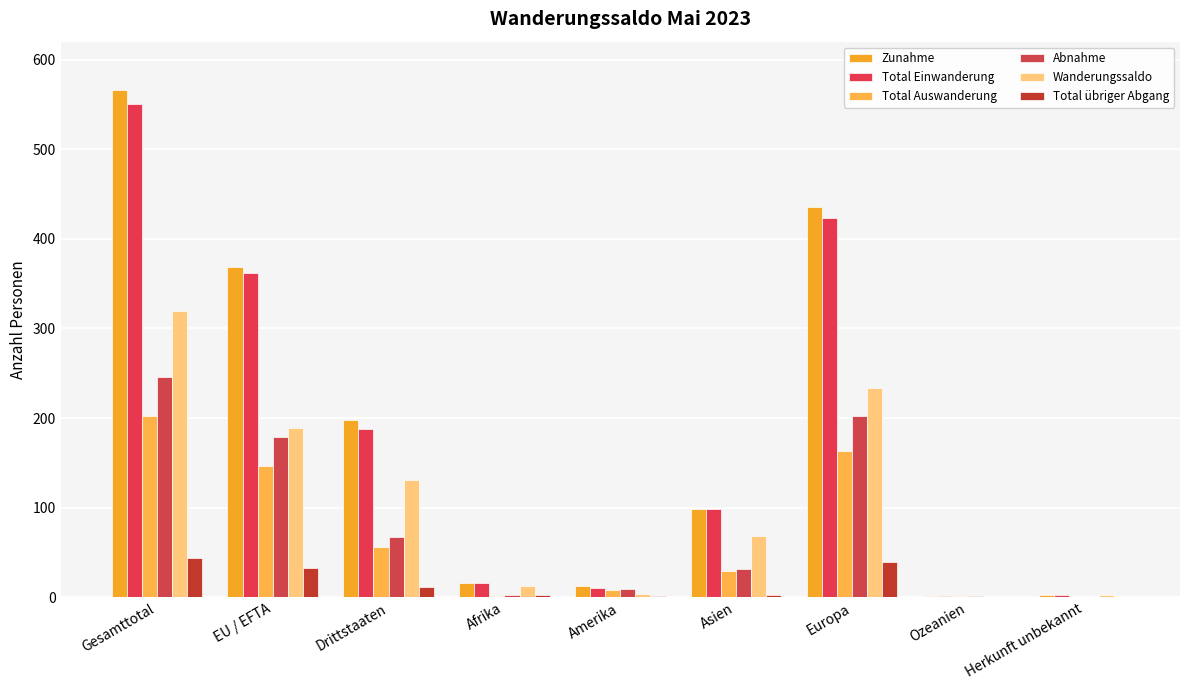

How many distinct data groups are displayed?

6